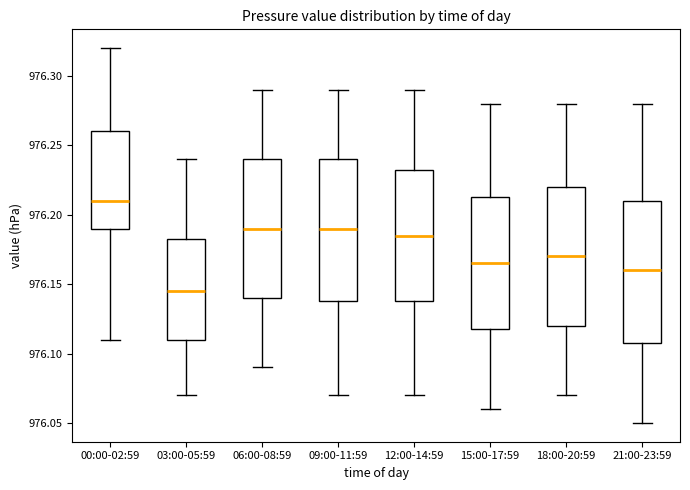

Reading left to right, transcribe this box plot: for each box, give where its median line is, the range the box spans, and where its two whiskers end, as read against the y-axis. The values are not printed on the chart, so give them approximately, as read against the axis.

00:00-02:59: median 976.210, box 976.190 to 976.260, whiskers 976.110 to 976.320
03:00-05:59: median 976.145, box 976.110 to 976.185, whiskers 976.070 to 976.240
06:00-08:59: median 976.190, box 976.140 to 976.240, whiskers 976.090 to 976.290
09:00-11:59: median 976.190, box 976.140 to 976.240, whiskers 976.070 to 976.290
12:00-14:59: median 976.185, box 976.140 to 976.235, whiskers 976.070 to 976.290
15:00-17:59: median 976.165, box 976.120 to 976.215, whiskers 976.060 to 976.280
18:00-20:59: median 976.170, box 976.120 to 976.220, whiskers 976.070 to 976.280
21:00-23:59: median 976.160, box 976.110 to 976.210, whiskers 976.050 to 976.280